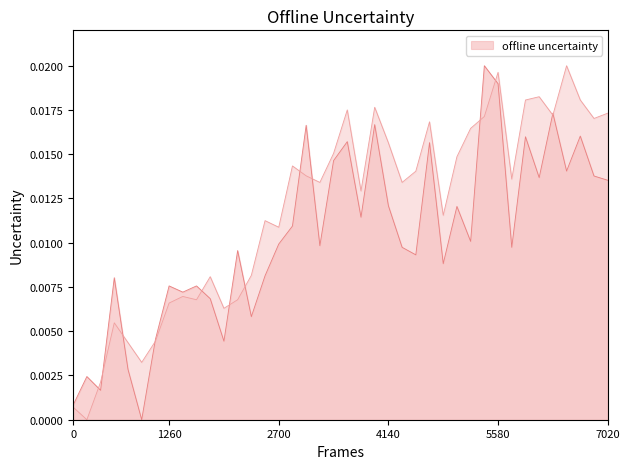

At which category is the sum across all series the highest?

5580